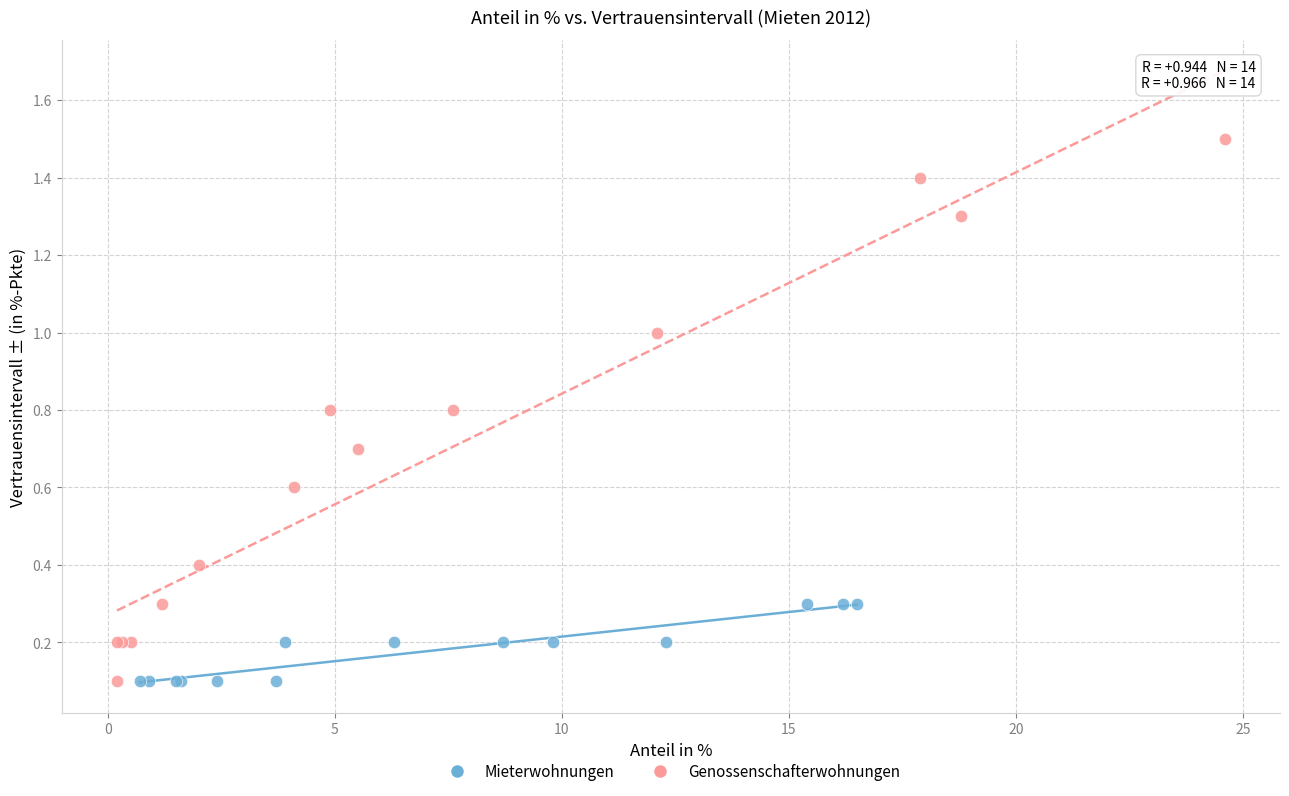

Which series has the widest spread of Y values?

Genossenschafterwohnungen